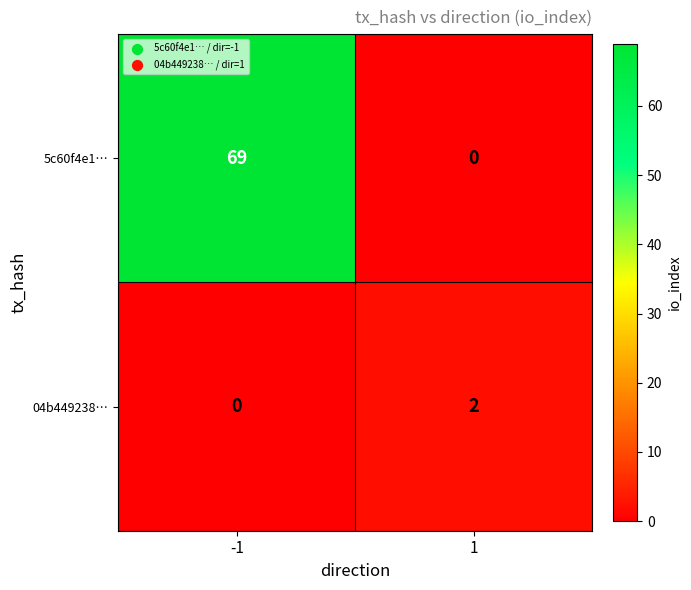

The value of 04b449238… at -1 is 0. True or false?

True